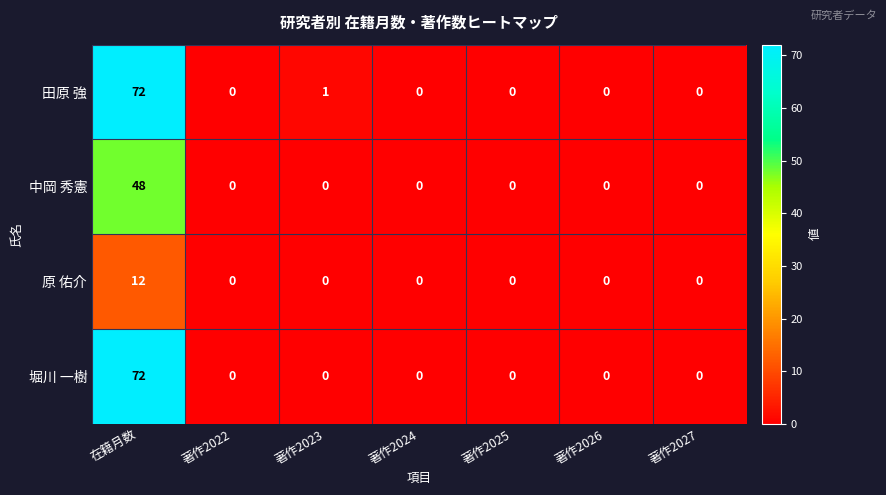

Which series changed the most between 著作2023 and 著作2025?

田原 強